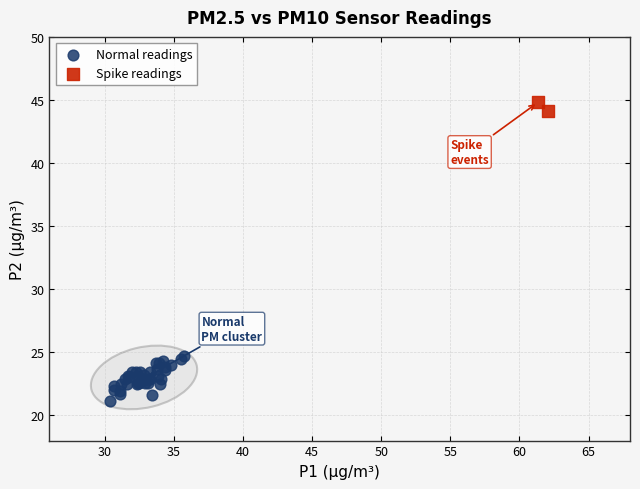

Which series reaches the minimum Y coordinate?

Normal readings